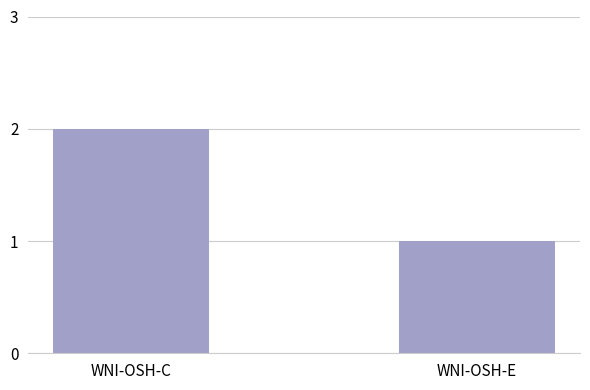

List the labels in order of value, largest first.

WNI-OSH-C, WNI-OSH-E